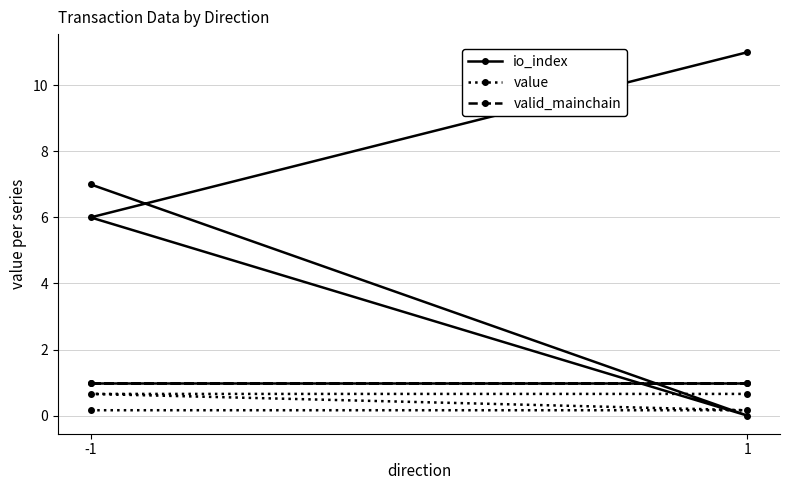

The io_index series shows -4.1 at 1. True or false?

False